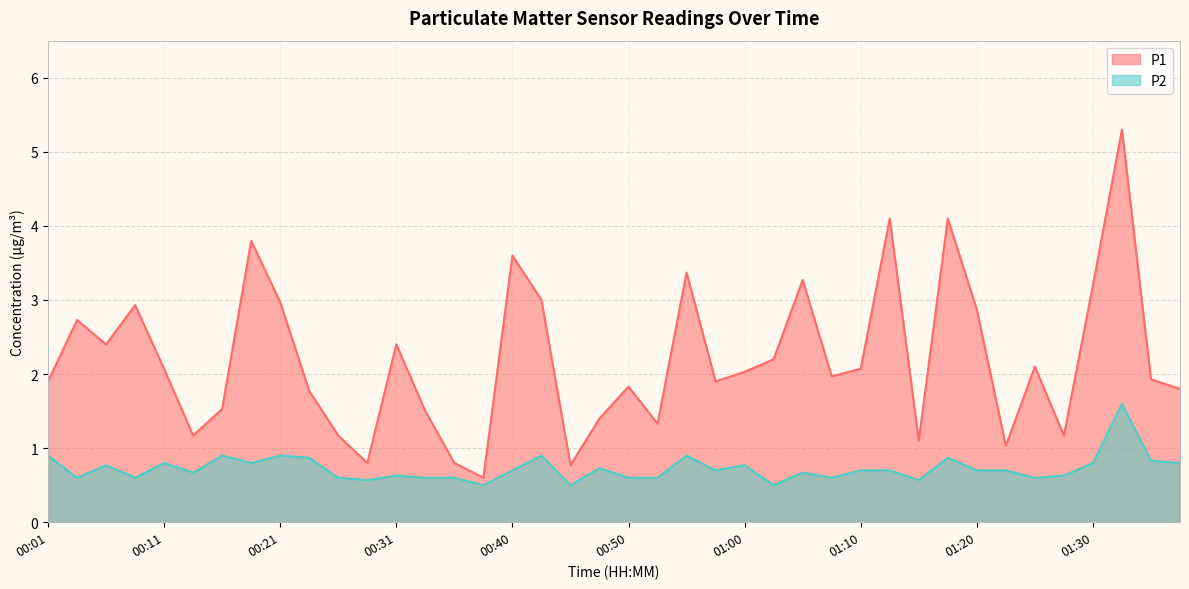

Reading left to right, transcribe all the data shown in this chart.

P1: 1.9	2.7	2.4	2.9	2.1	1.2	1.5	3.8	3.0	1.8	1.2	0.8	2.4	1.5	0.8	0.6	3.6	3.0	0.8	1.4	1.8	1.3	3.4	1.9	2.0	2.2	3.3	2.0	2.1	4.1	1.1	4.1	2.9	1.0	2.1	1.2	3.2	5.3	1.9	1.8
P2: 0.9	0.6	0.8	0.6	0.8	0.7	0.9	0.8	0.9	0.9	0.6	0.6	0.6	0.6	0.6	0.5	0.7	0.9	0.5	0.7	0.6	0.6	0.9	0.7	0.8	0.5	0.7	0.6	0.7	0.7	0.6	0.9	0.7	0.7	0.6	0.6	0.8	1.6	0.8	0.8